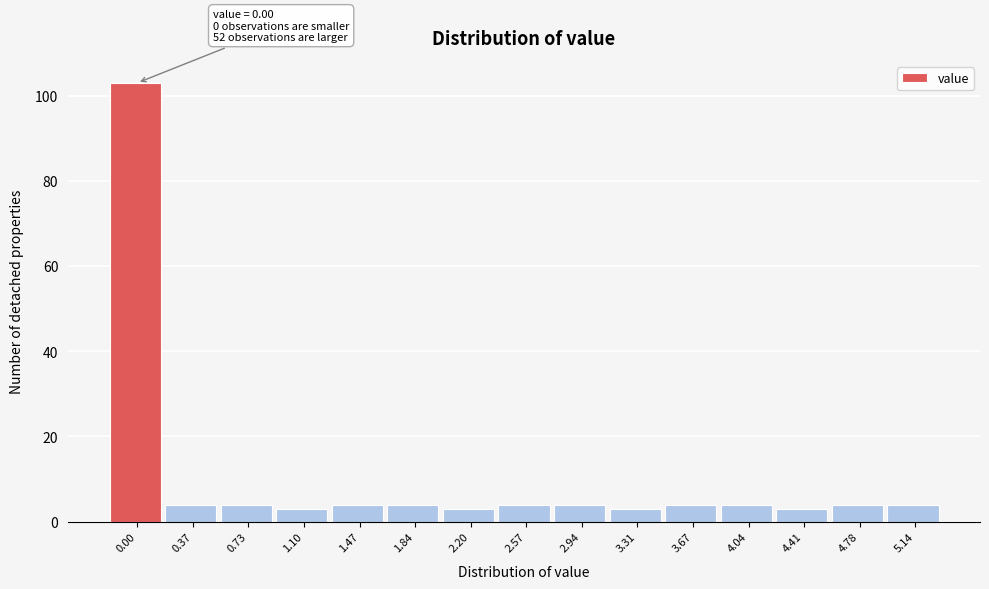

Reading left to right, transcribe all the data shown in this chart.

103	4	4	3	4	4	3	4	4	3	4	4	3	4	4